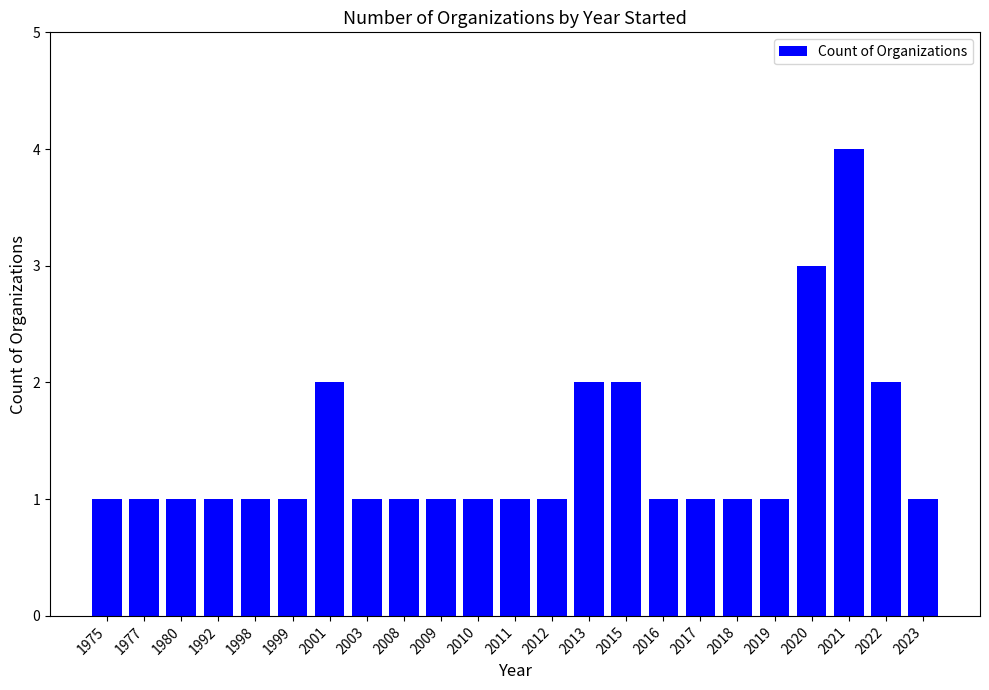

What is the value of the 19th bar from the left?

1